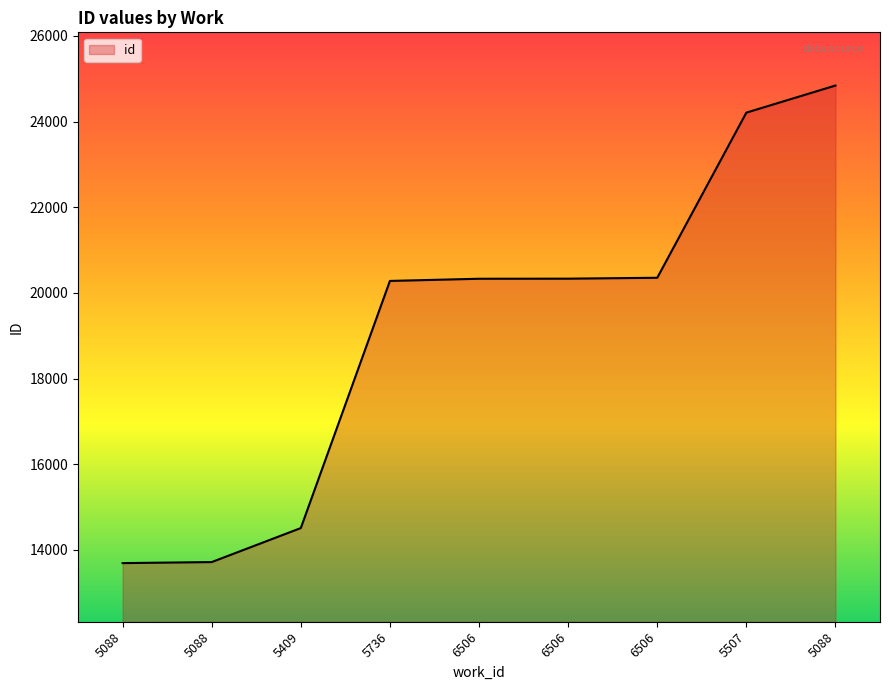

The chart shows a value of 7882 at 5088. True or false?

False